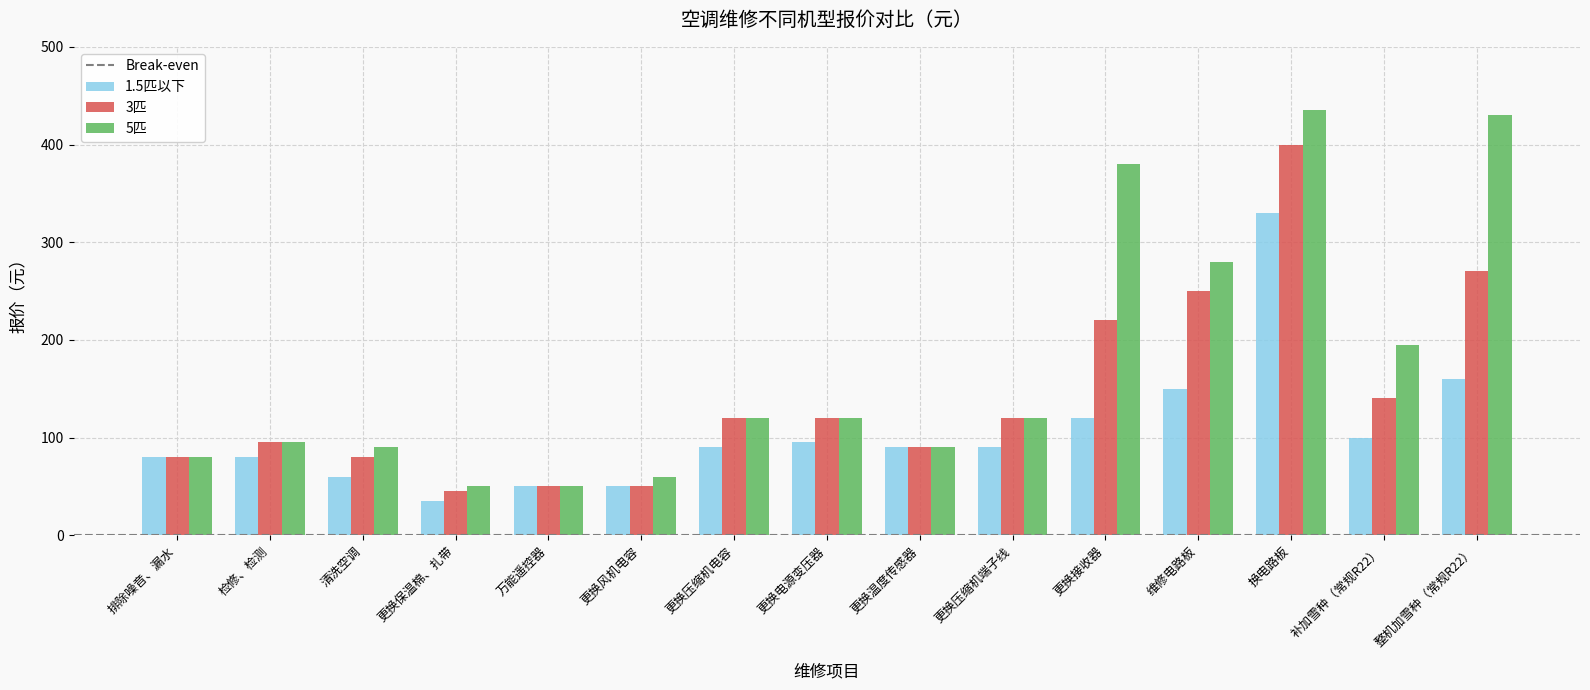

Which series has the largest range (max minus min)?

5匹